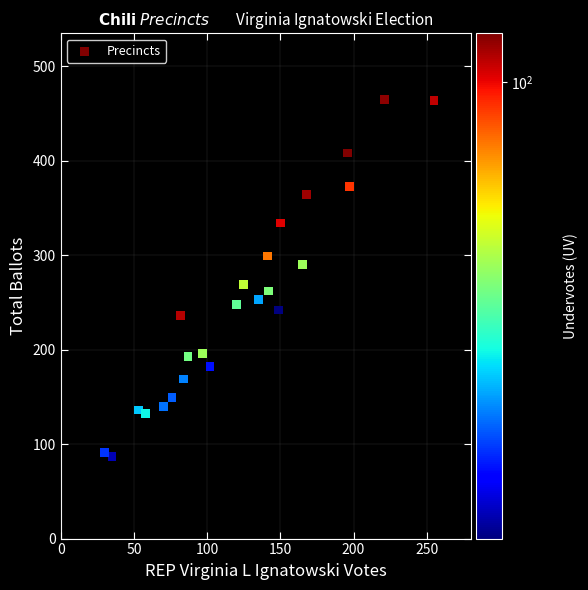

What is the range of X values (max minus min)?

225